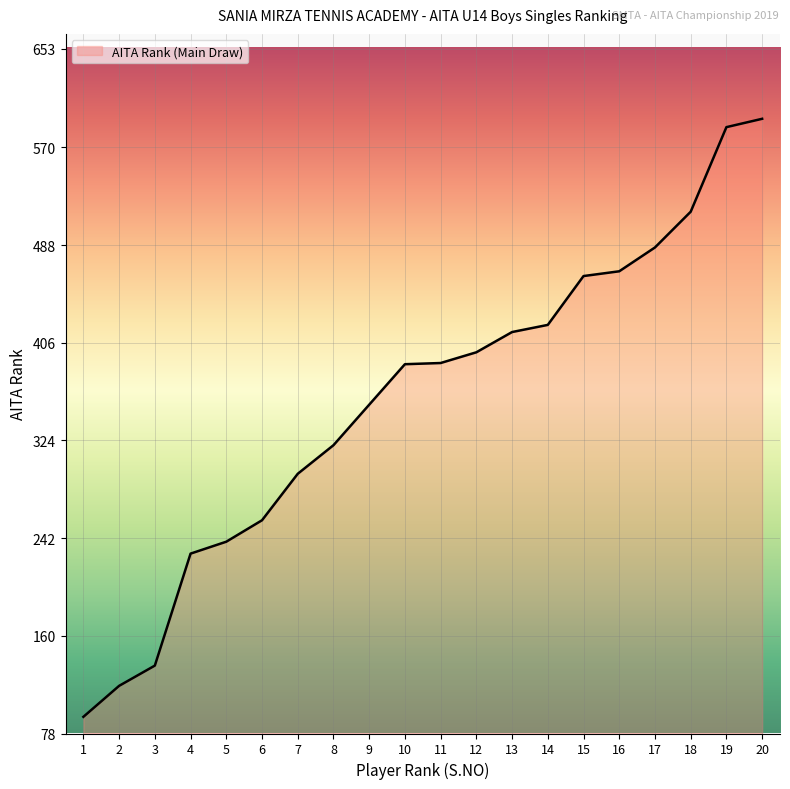

What is the sum of all values?

7162